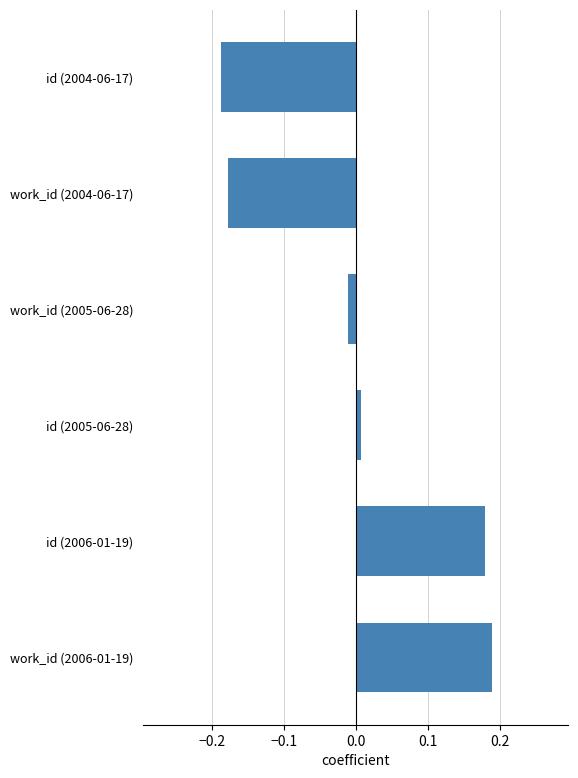

List the labels in order of value, smallest first.

id (2004-06-17), work_id (2004-06-17), work_id (2005-06-28), id (2005-06-28), id (2006-01-19), work_id (2006-01-19)